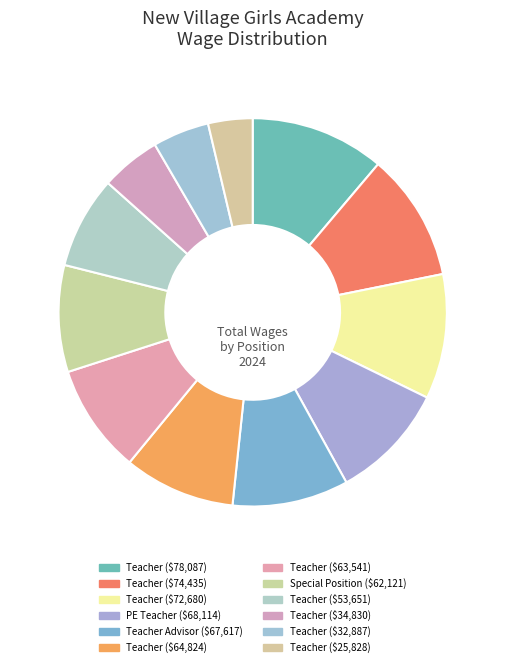

How many slices are in this pie chart?

12